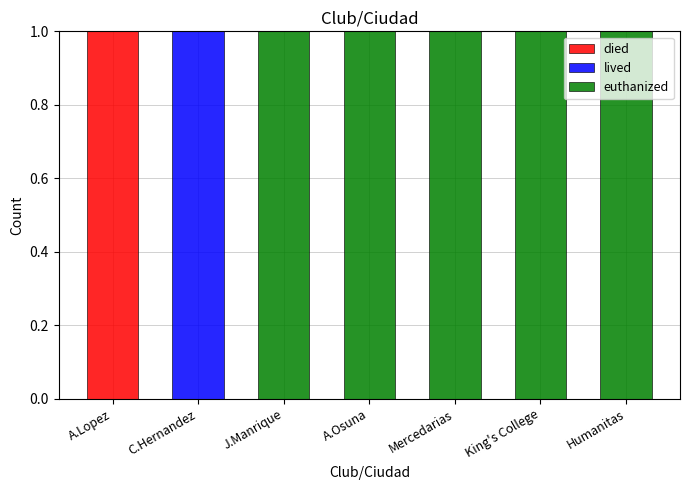

What are all the series names shown in the legend?

died, lived, euthanized